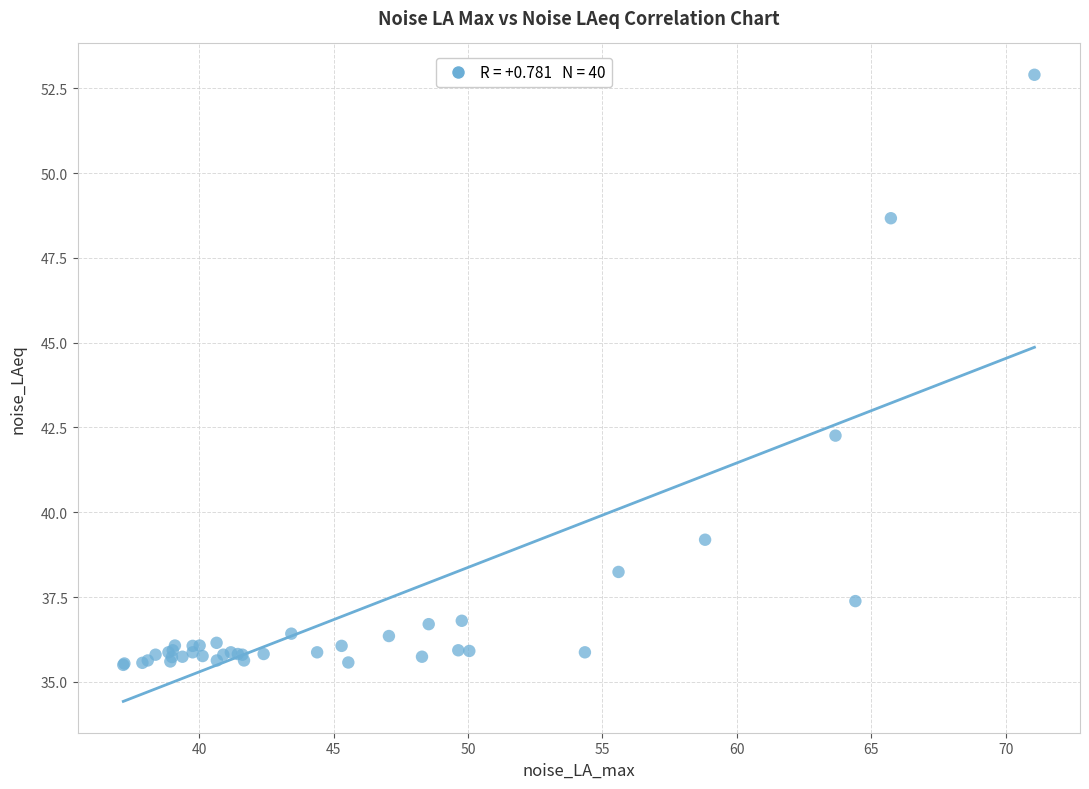

What Y value in the scatter plot is closest to 44?

42.3